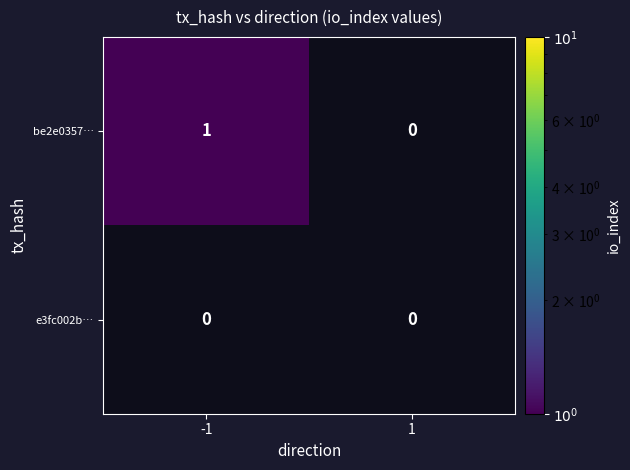

Is it true that be2e0357… equals 1 at -1?

True